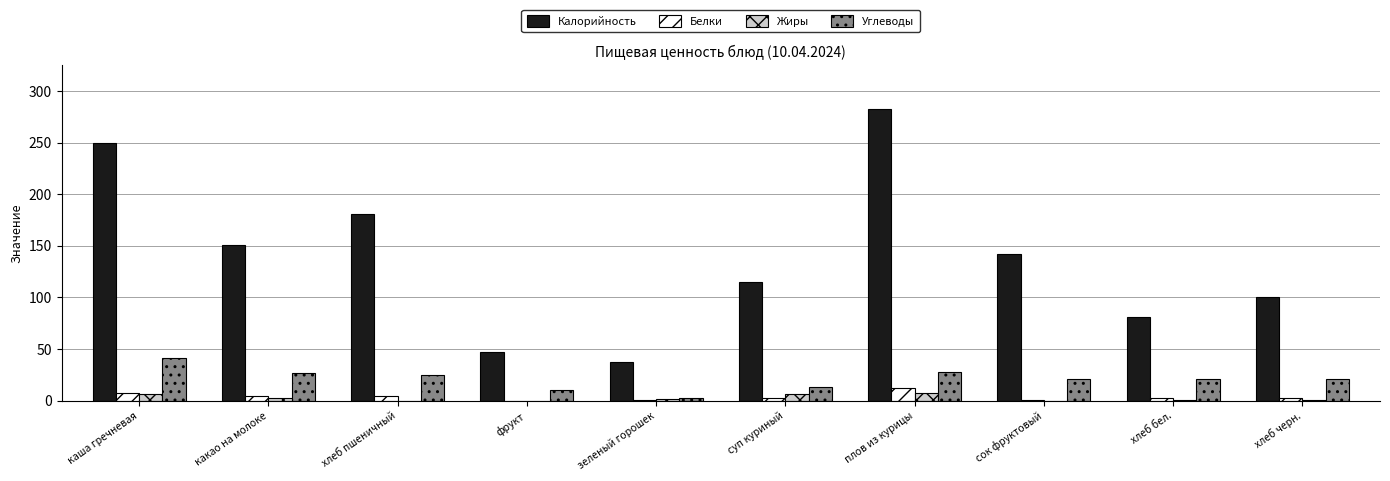

What is the maximum value for Калорийность?

283